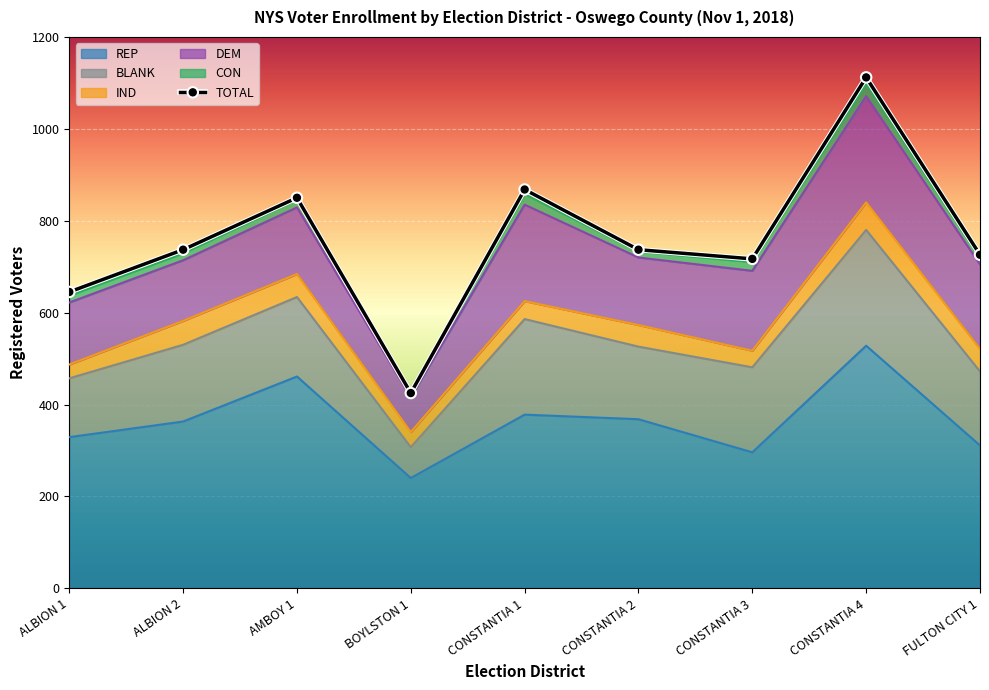

How many interior local peaks does the BLANK series have?

3